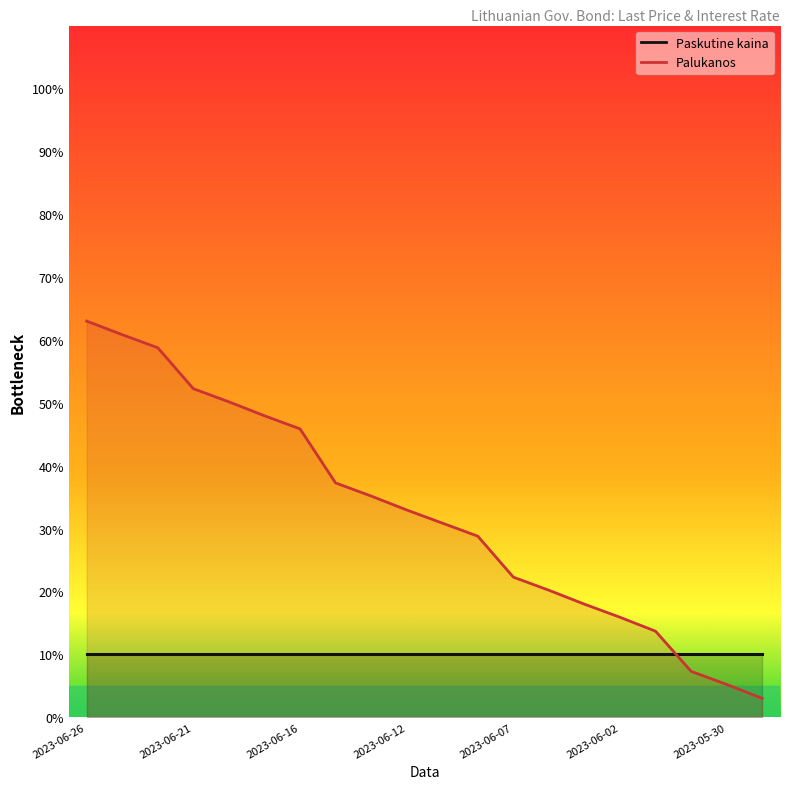

What is the average value?

32.5